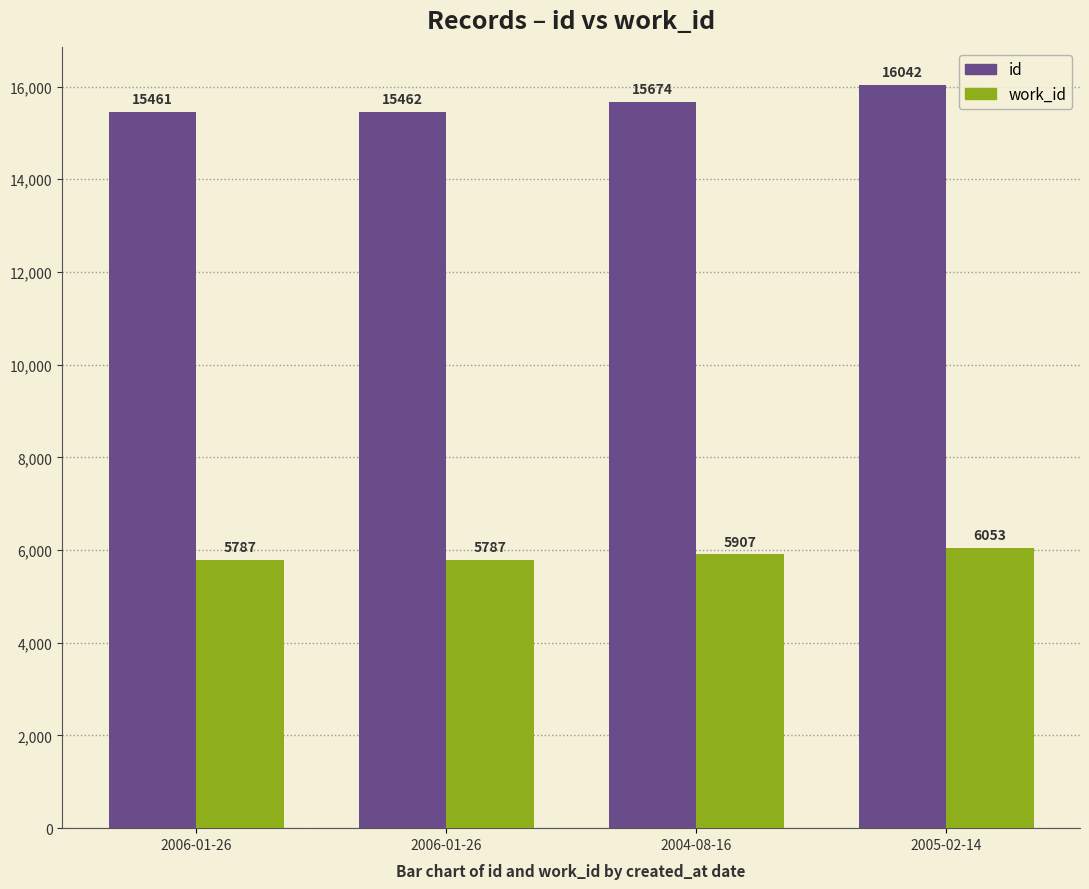

Between 2006-01-26 and 2004-08-16, which is larger?

2004-08-16